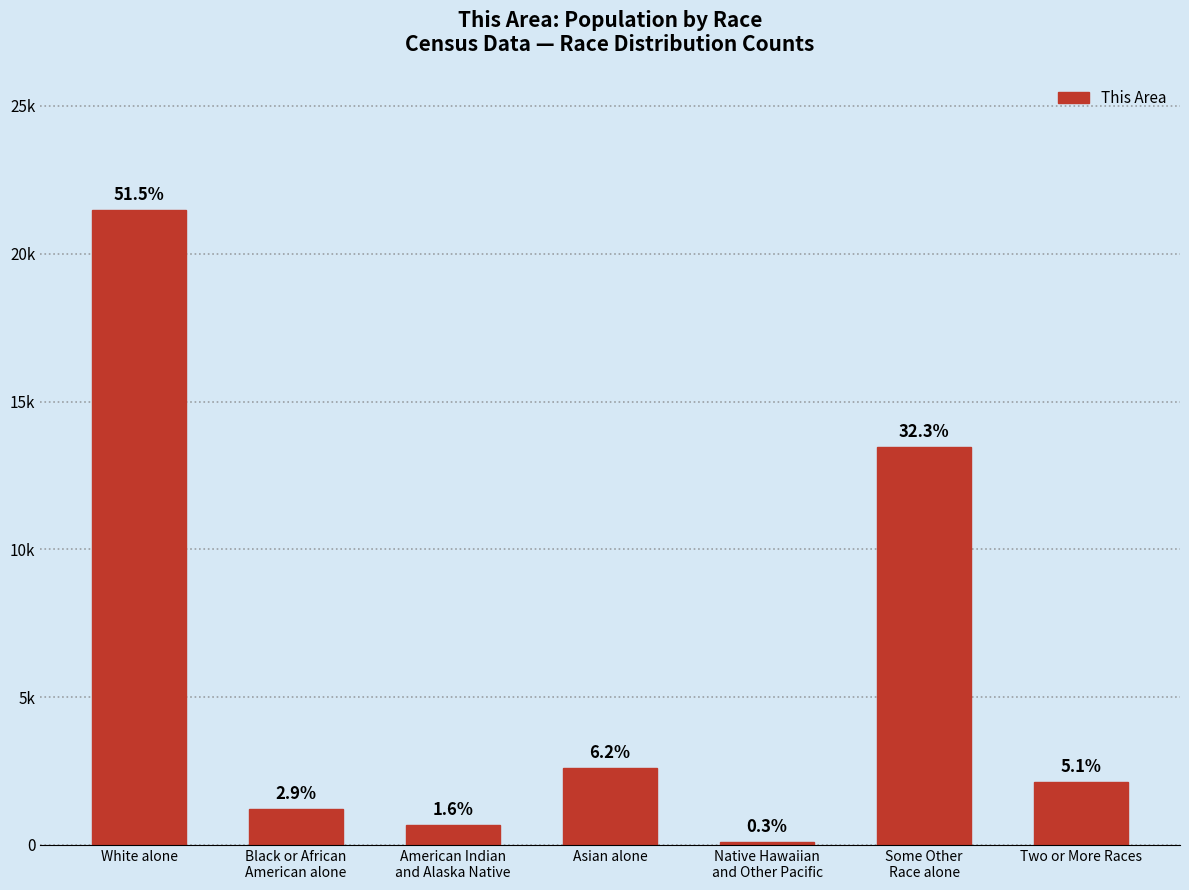

Are the bars horizontal?

No